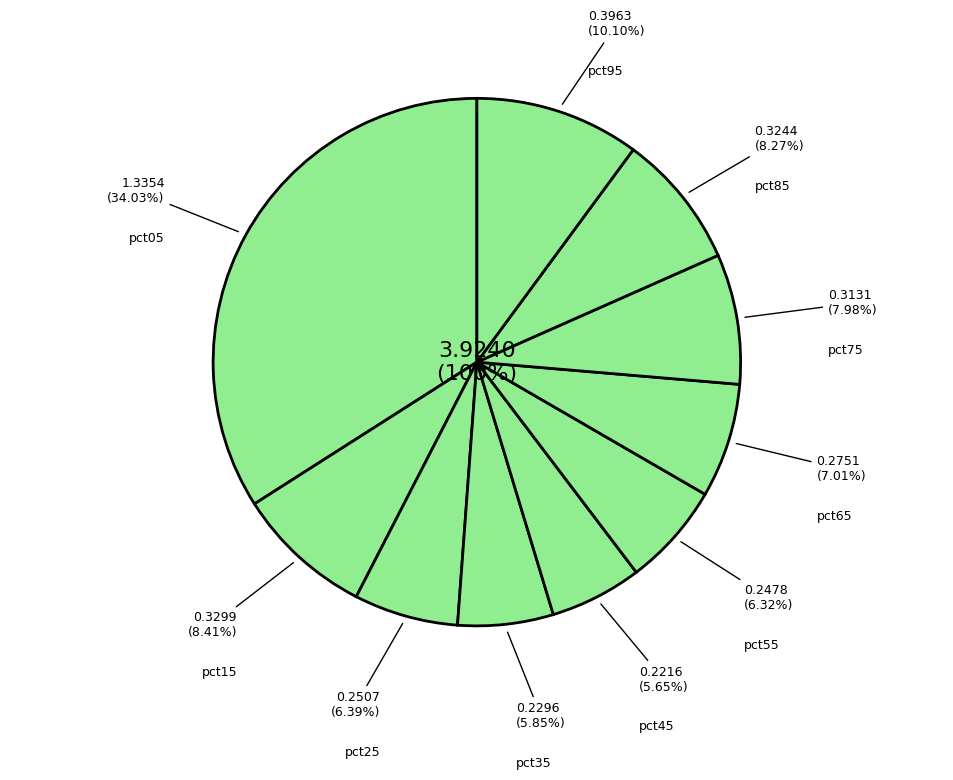

What portion of the pie excludes pct55?

93.7%